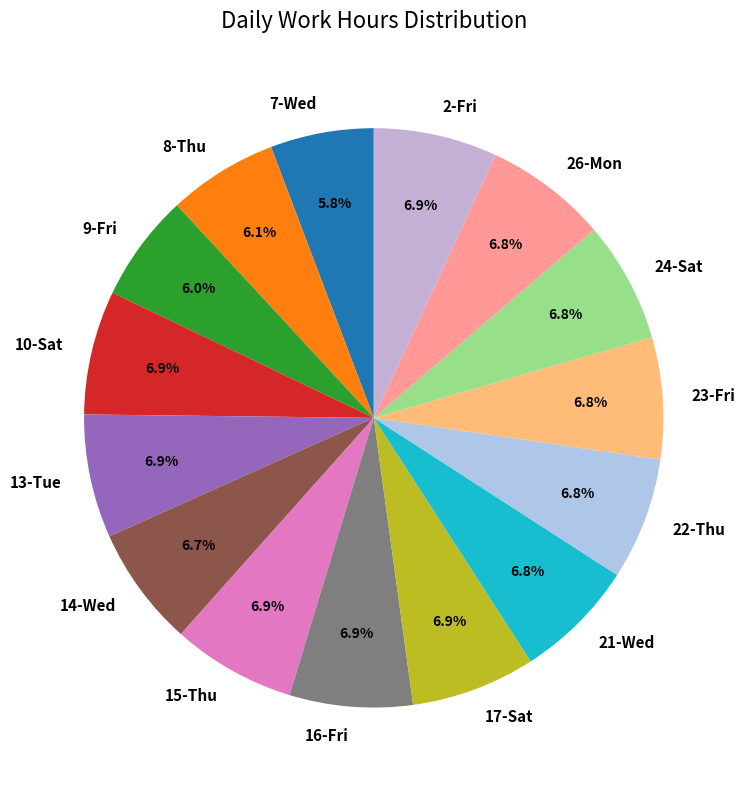

What is the ratio of the value at 23-Fri to the value at 7-Wed?

1.2